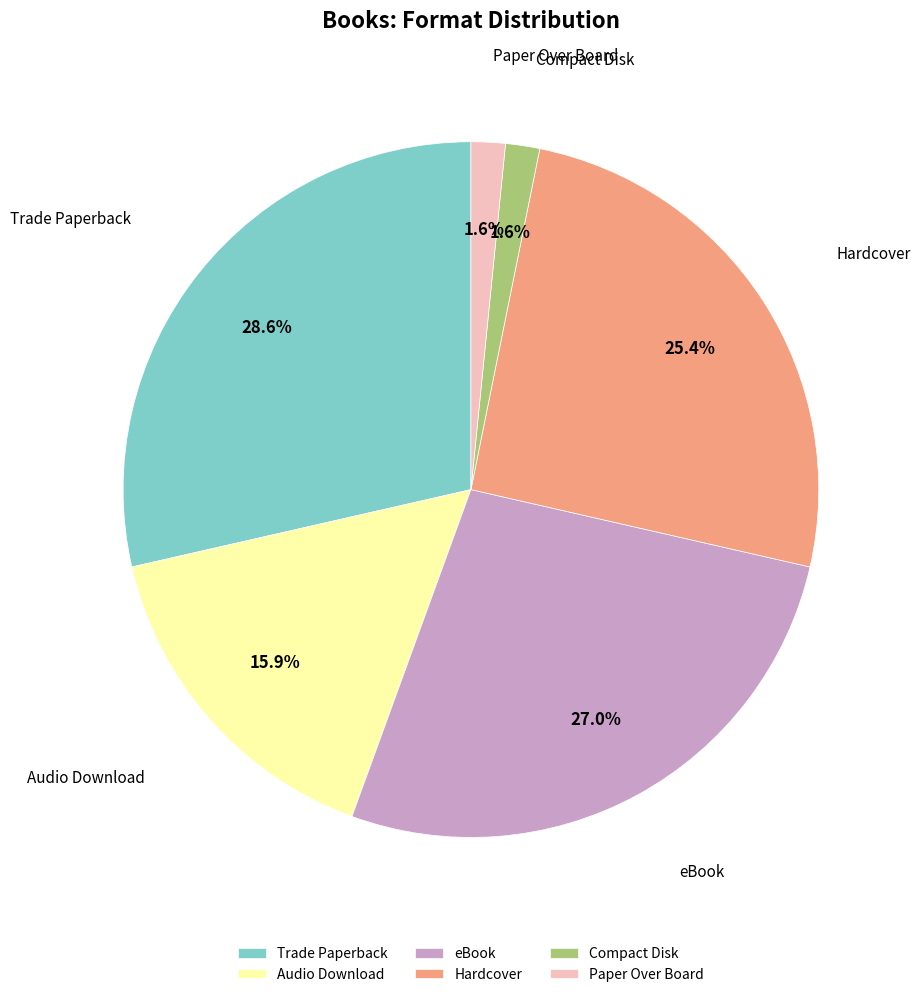

Does Audio Download account for over 50% of the chart?

No